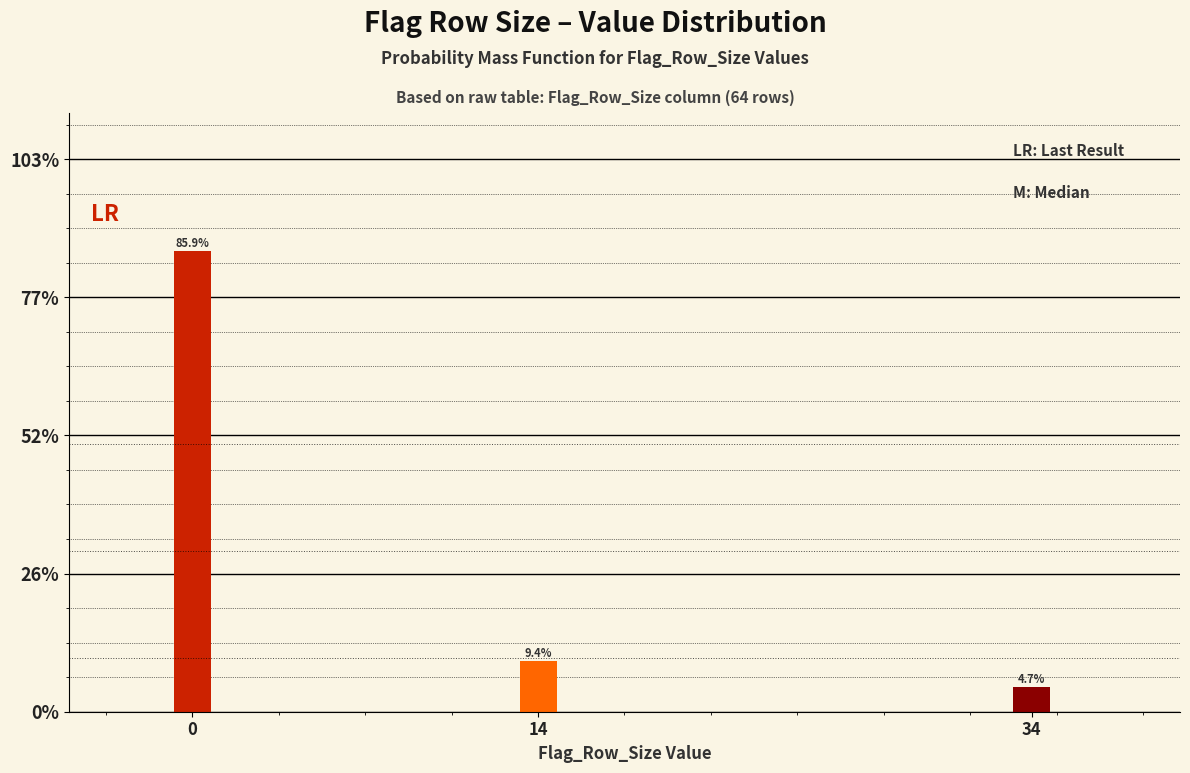

Are the bars horizontal?

No